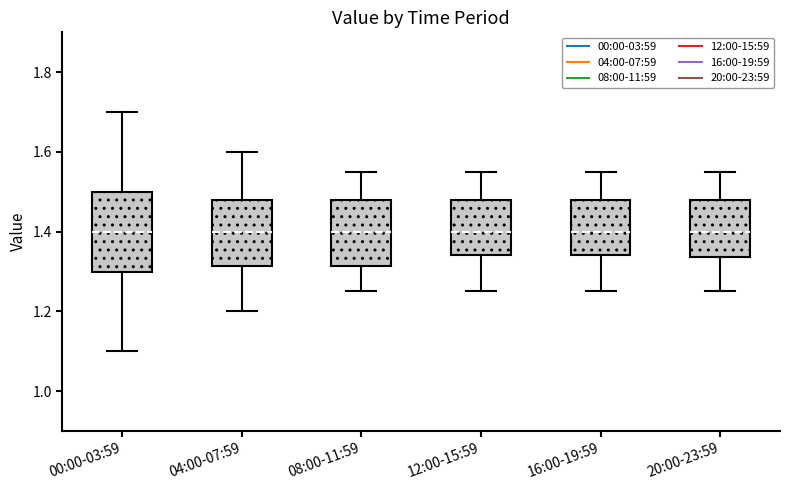

Reading left to right, read every box against the y-axis: the position of its median line, the range the box covers, and the ends of its whiskers. The values are not printed on the chart, so give them approximately, as read against the axis.

00:00-03:59: median 1.40, box 1.30 to 1.50, whiskers 1.10 to 1.70
04:00-07:59: median 1.40, box 1.32 to 1.48, whiskers 1.20 to 1.60
08:00-11:59: median 1.40, box 1.32 to 1.48, whiskers 1.26 to 1.56
12:00-15:59: median 1.40, box 1.34 to 1.48, whiskers 1.26 to 1.56
16:00-19:59: median 1.40, box 1.34 to 1.48, whiskers 1.26 to 1.56
20:00-23:59: median 1.40, box 1.34 to 1.48, whiskers 1.26 to 1.56